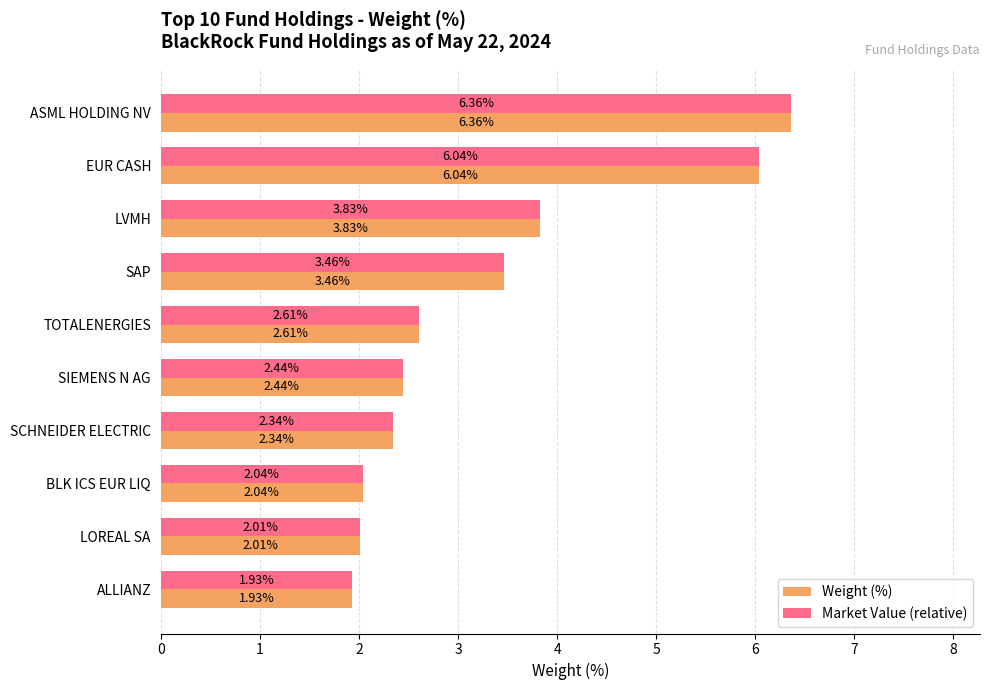

How many values in the Market Value (relative) series are below 2?

1